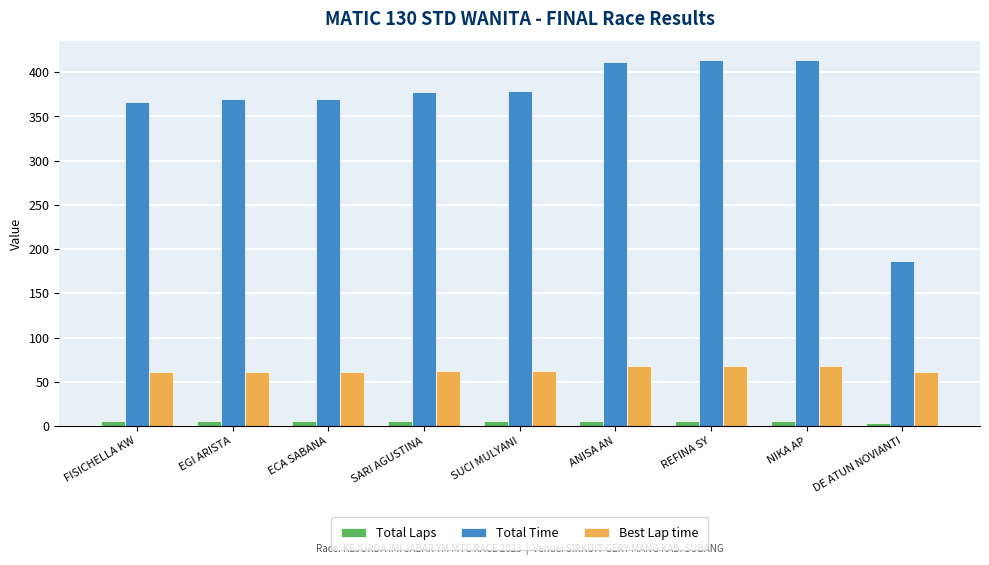

Read the Total Laps value at SUCI MULYANI.

6.0